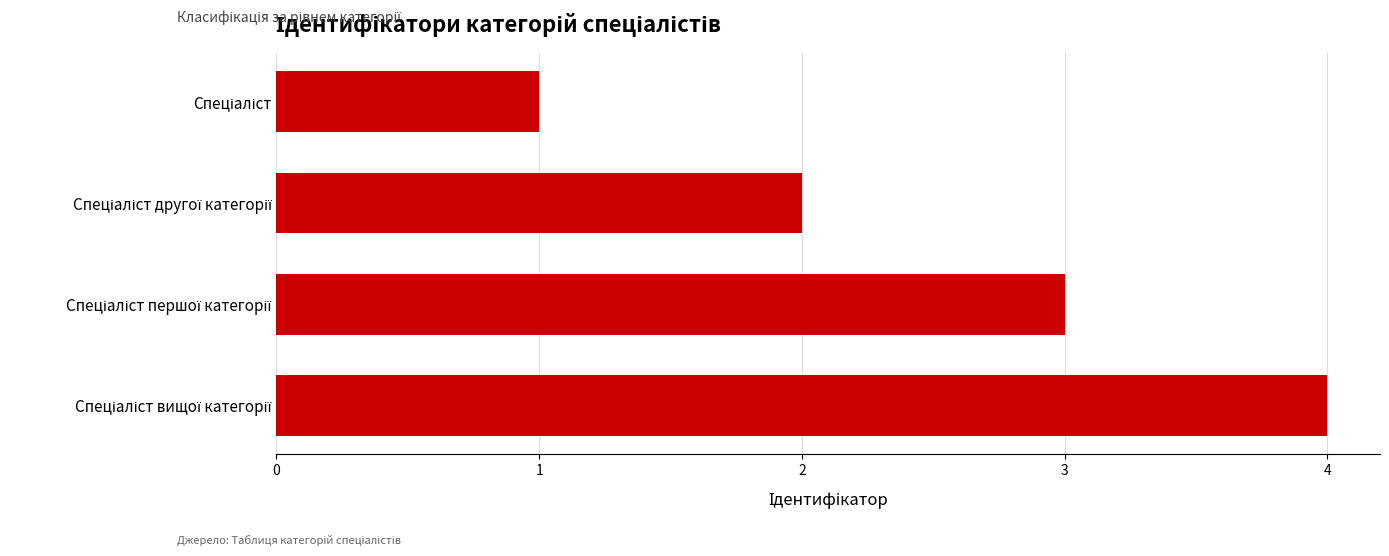

What is the greatest value displayed?

4